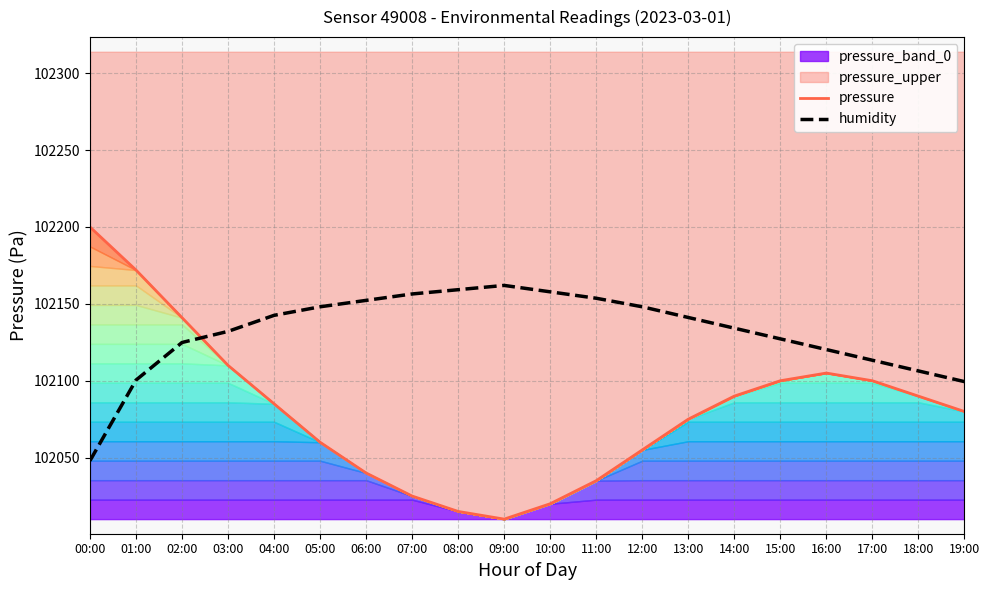

How many series are shown in this chart?

2